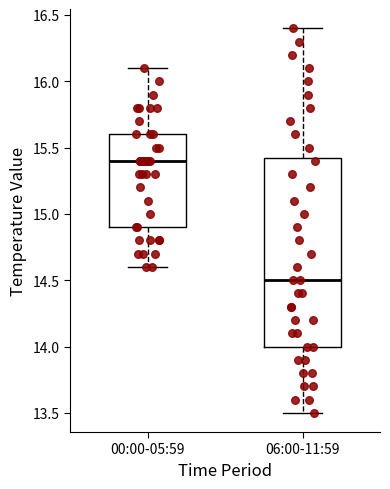

Reading left to right, transcribe this box plot: for each box, give where its median line is, the range the box spans, and where its two whiskers end, as read against the y-axis. The values are not printed on the chart, so give them approximately, as read against the axis.

00:00-05:59: median 15.40, box 14.90 to 15.60, whiskers 14.60 to 16.10
06:00-11:59: median 14.50, box 14.00 to 15.45, whiskers 13.50 to 16.40